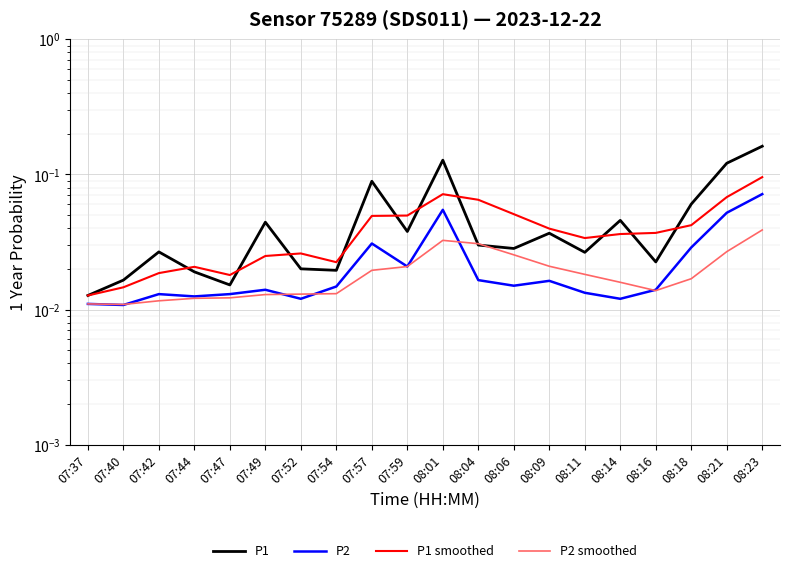

The P1 smoothed series shows 0.1 at 08:23. True or false?

False